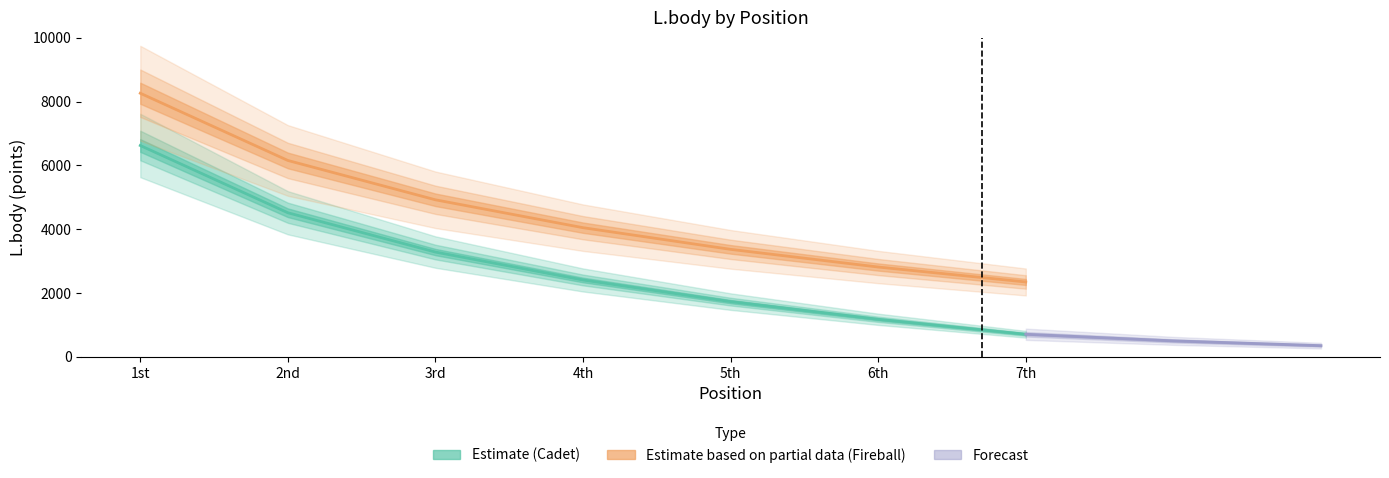

Which series has the widest spread of values?

Cadet (Estimate)